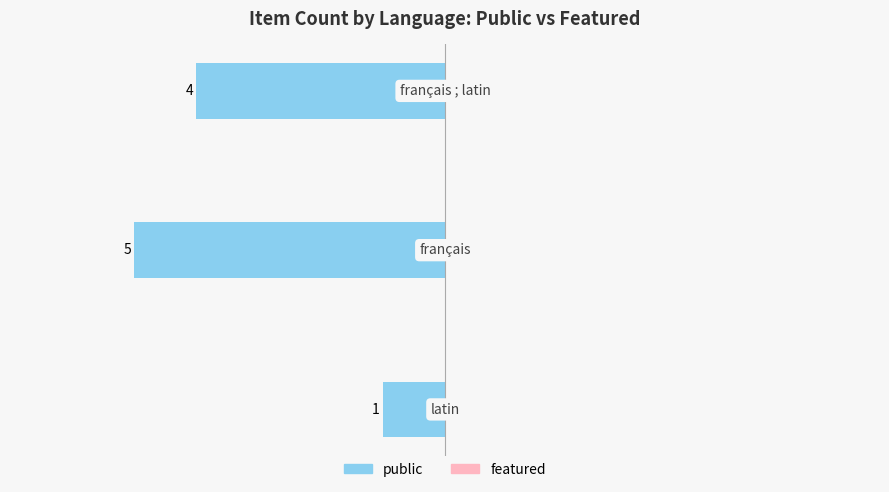

Are the bars horizontal?

Yes